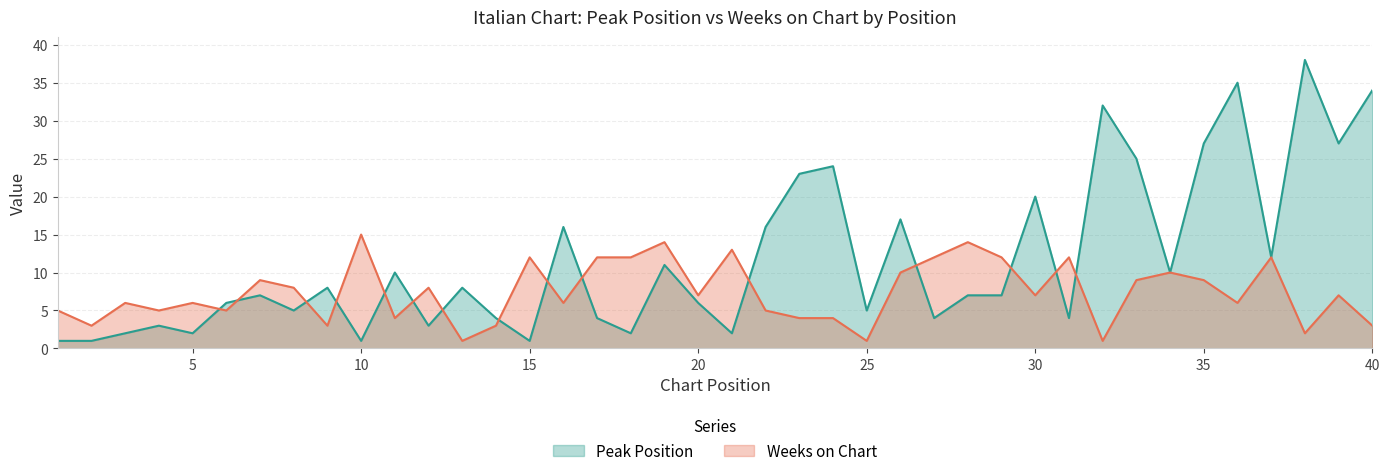

Which series has the widest spread of values?

Peak Position